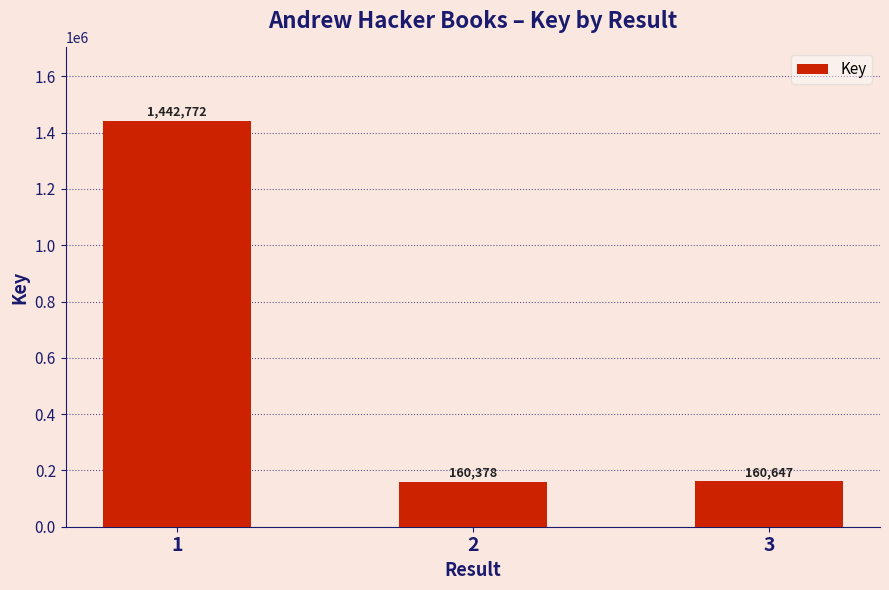

Reading right to left, transcribe all the data shown in this chart.

160647	160378	1442772